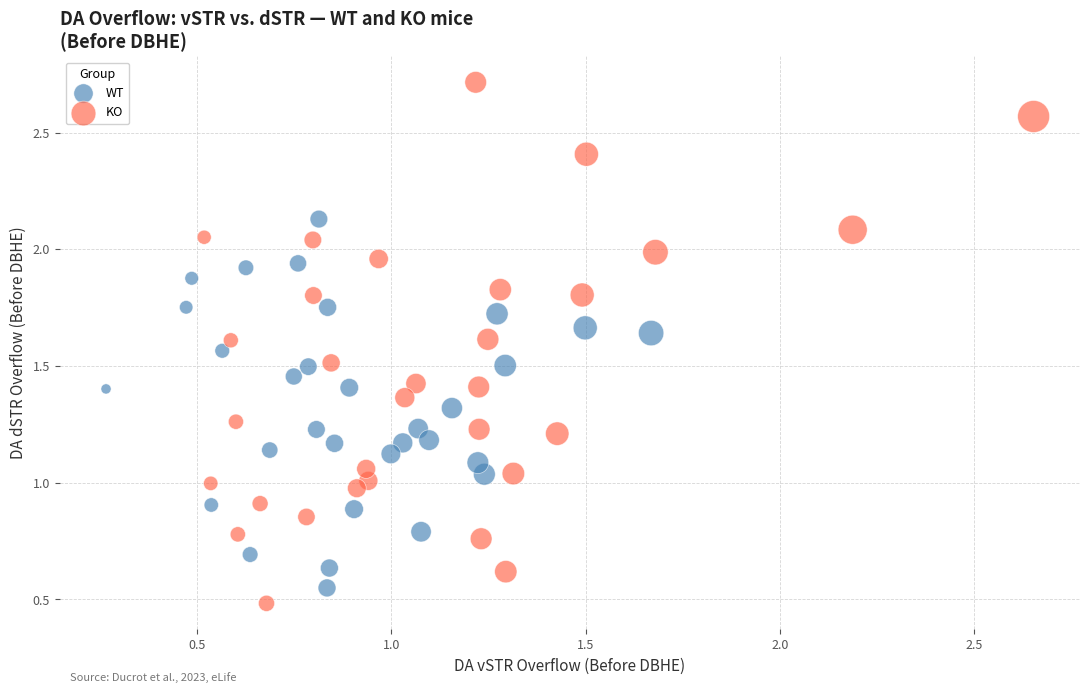

Which series reaches the maximum Y coordinate?

KO